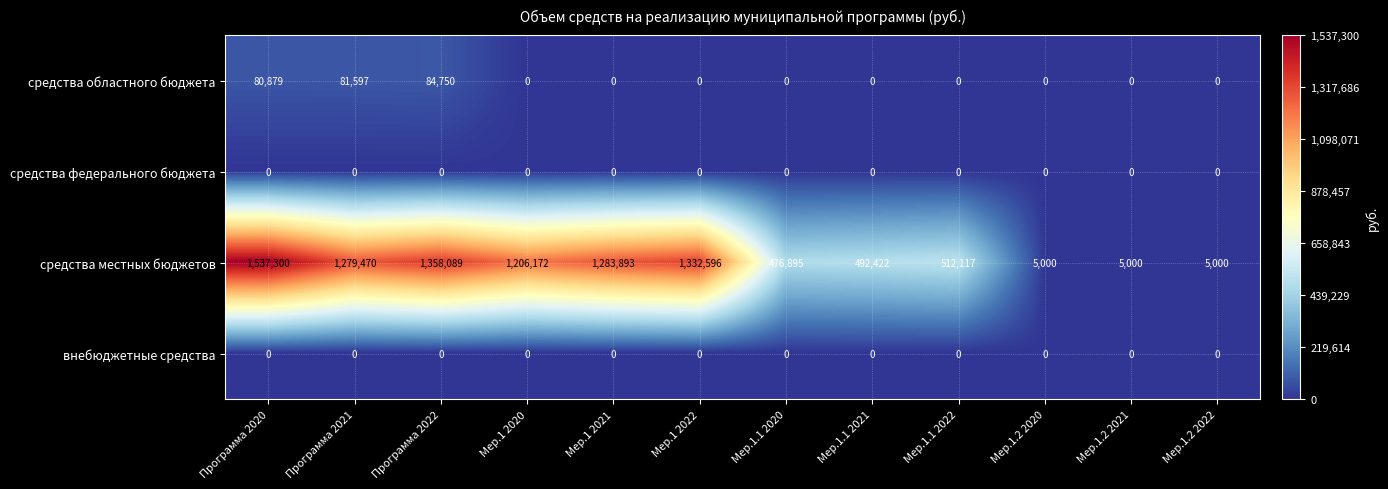

True or false: средства местных бюджетов has a value of 867799 at Программа 2022.

False